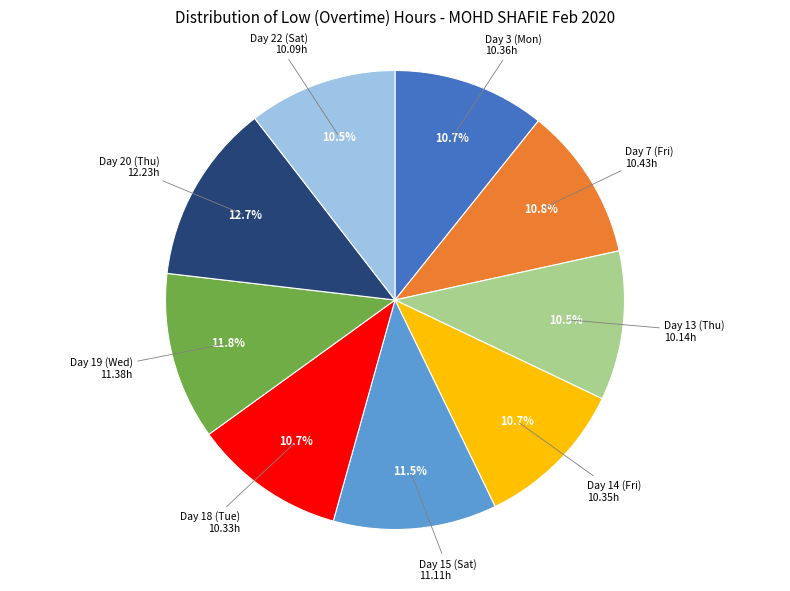

Is there any slice that represents more than half of the pie?

No